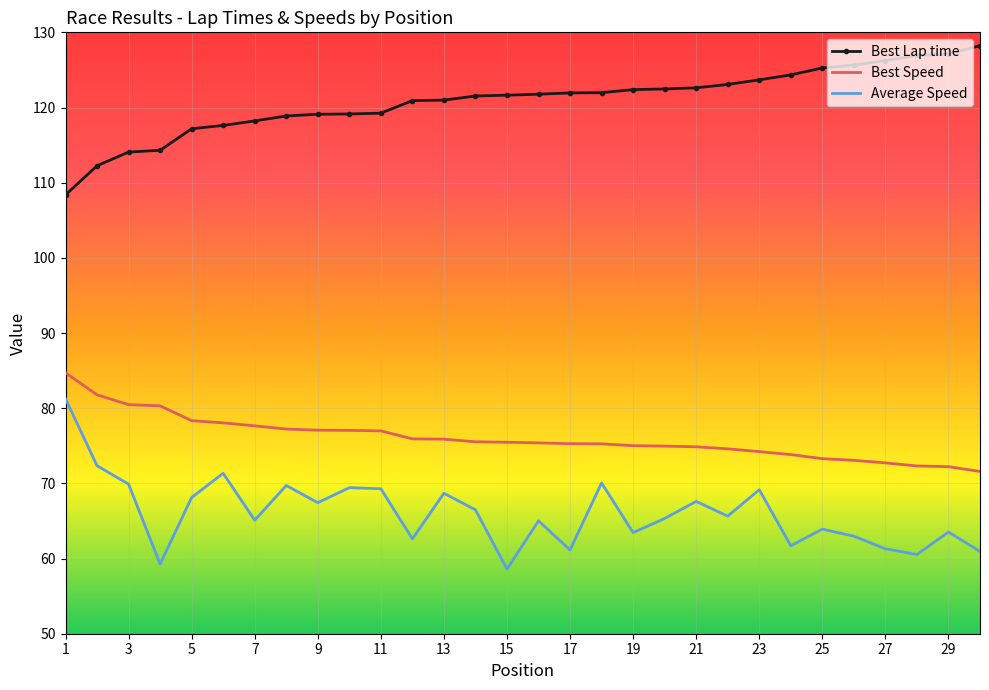

True or false: Best Speed and Best Lap time intersect in this chart.

False